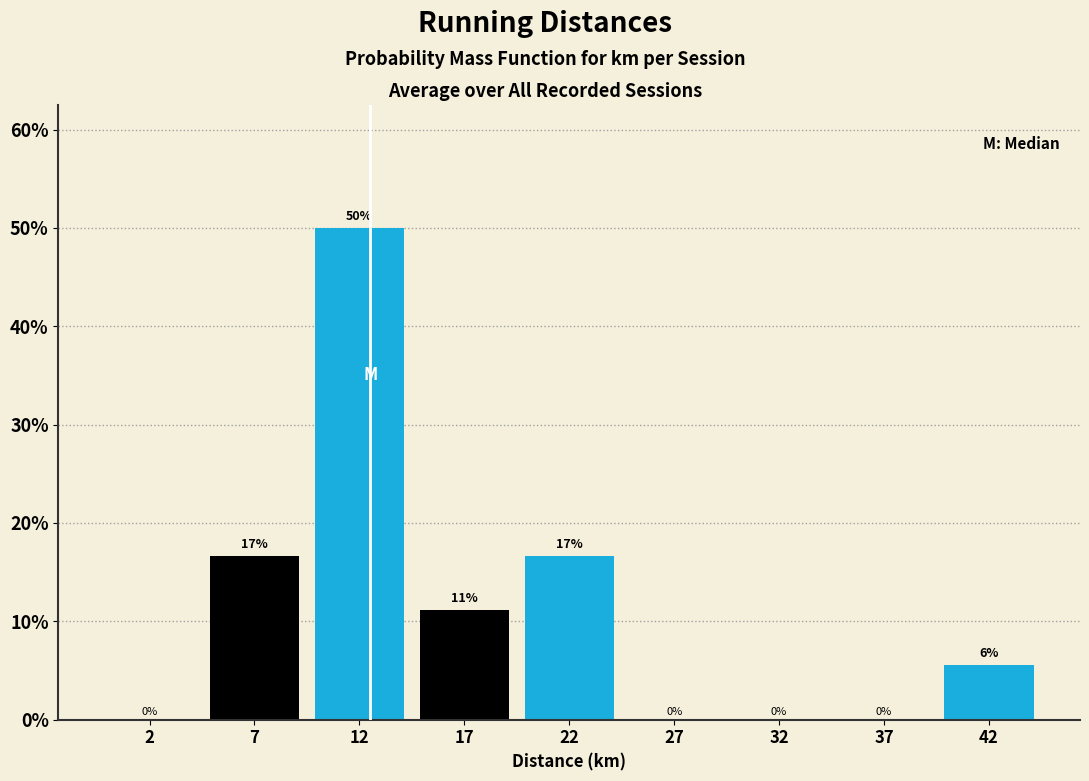

At which label does the data first exceed 5?

7